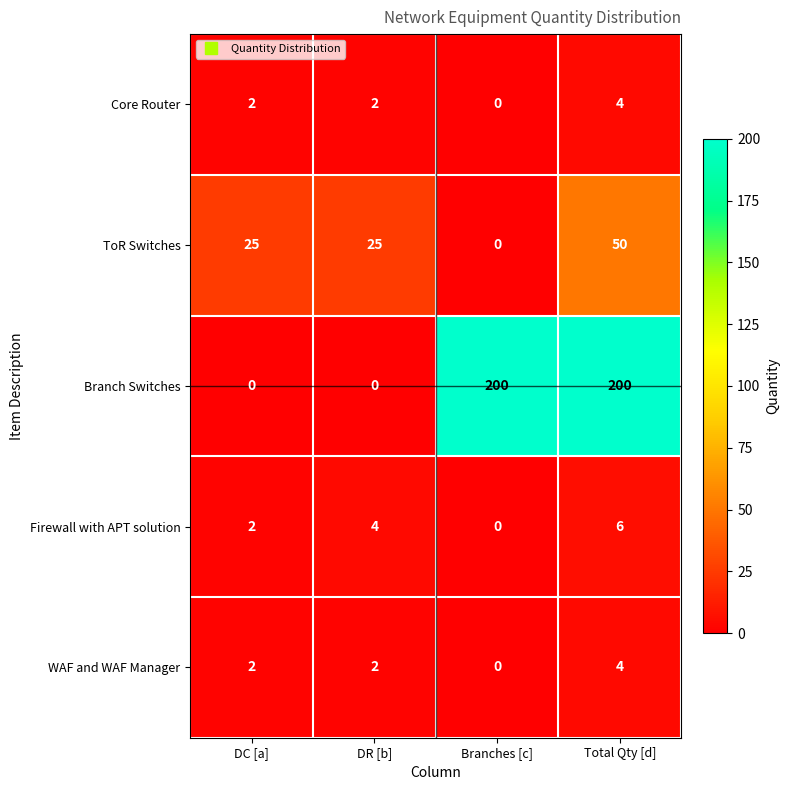

Read the ToR Switches value at Total Qty [d].

50